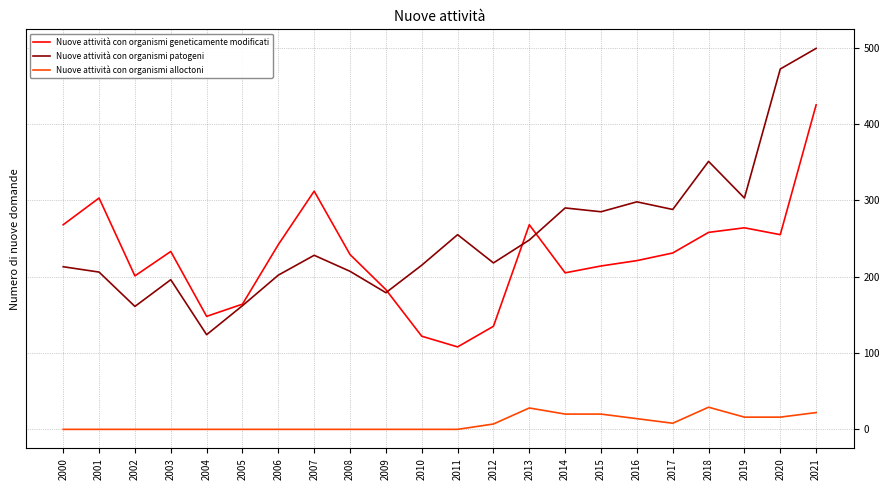

Rank the series at 2017 from highest to lowest value.

Nuove attività con organismi patogeni, Nuove attività con organismi geneticamente modificati, Nuove attività con organismi alloctoni